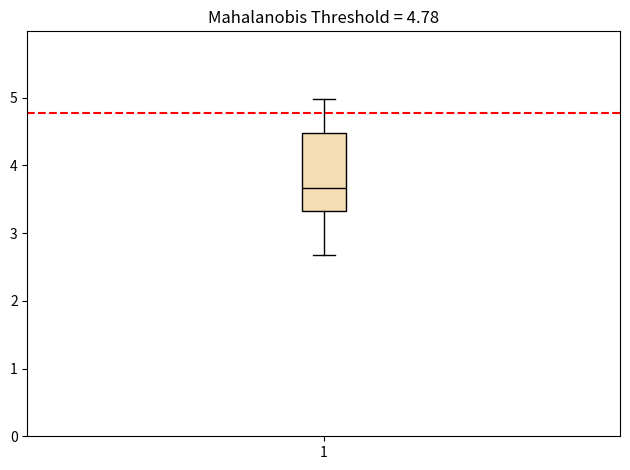

Transcribe this box plot: give where the median line is, the range the box spans, and where the two whiskers end, as read against the y-axis. The values are not printed on the chart, so give them approximately, as read against the axis.

median 3.7, box 3.3 to 4.5, whiskers 2.7 to 5.0